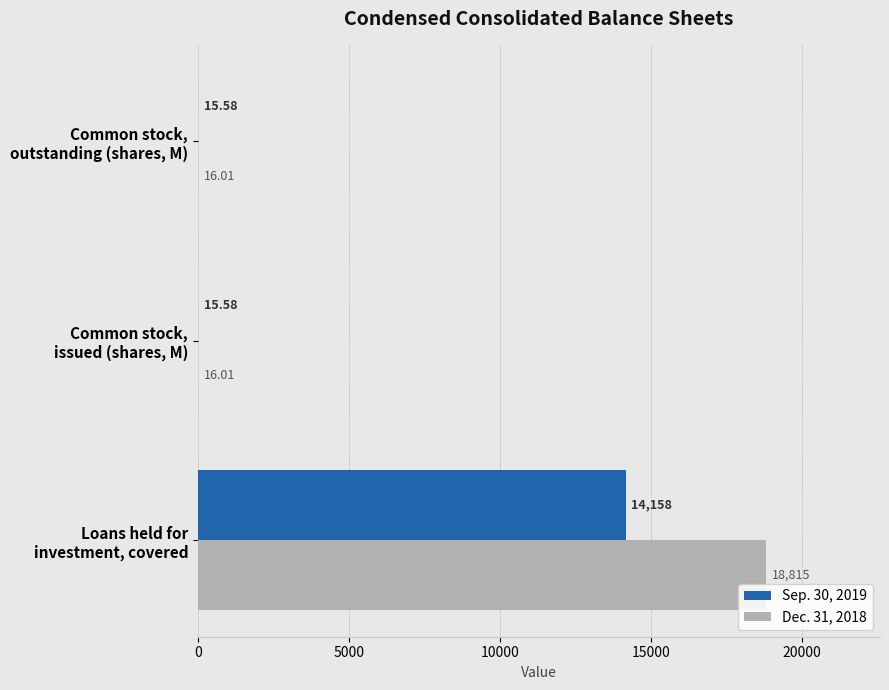

Which series has the largest total across all categories?

Dec. 31, 2018